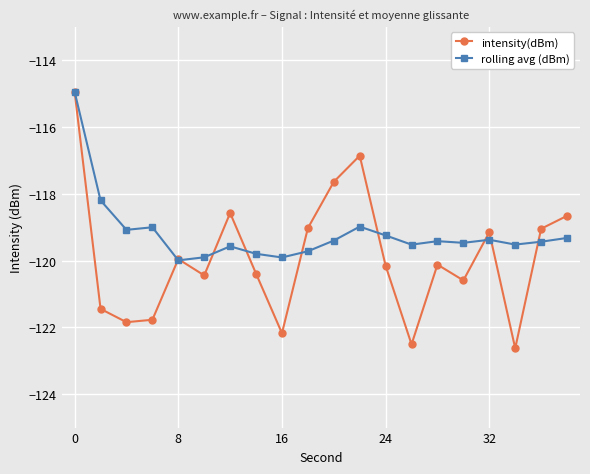

At how many categories does at least one series exceed -121?

20